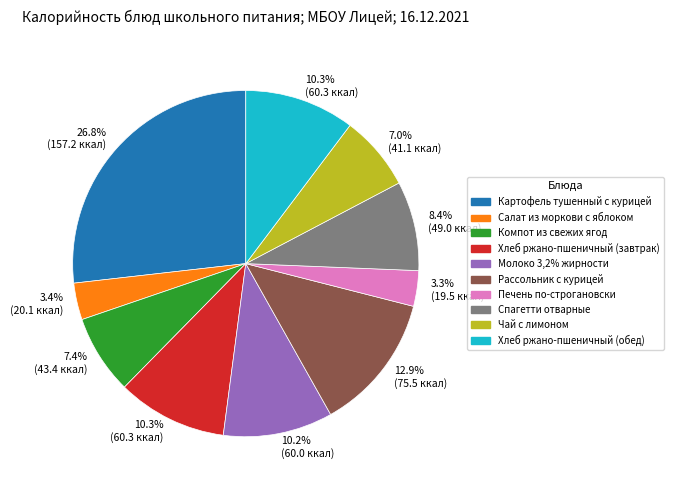

Which slice is the largest?

Картофель тушенный с курицей